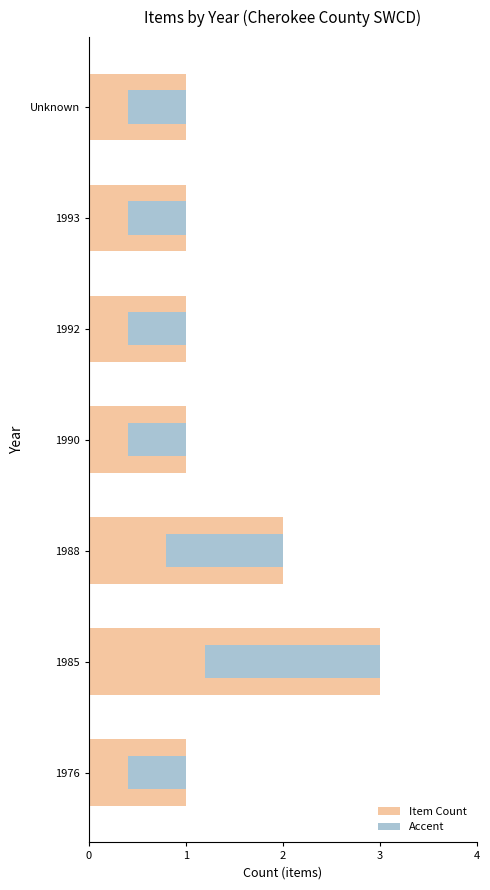

What is the smallest value displayed?

0.6